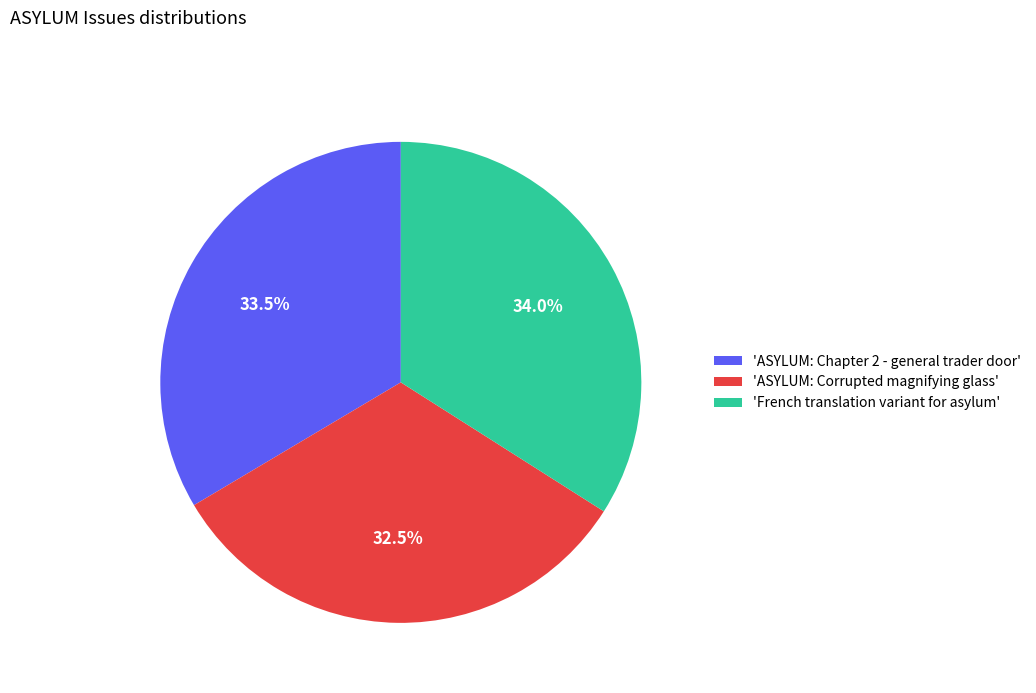

Which slice is the smallest?

'ASYLUM: Corrupted magnifying glass'